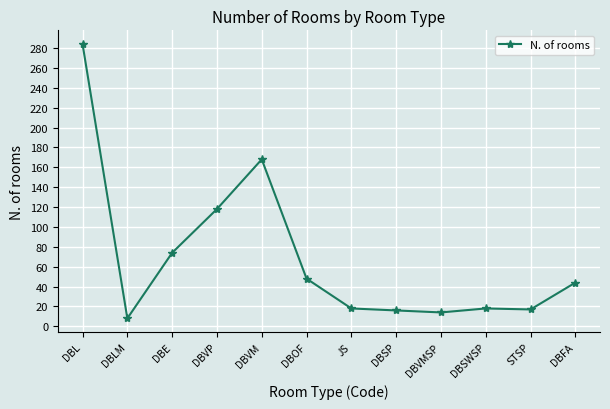

Where is the first local minimum?

DBLM